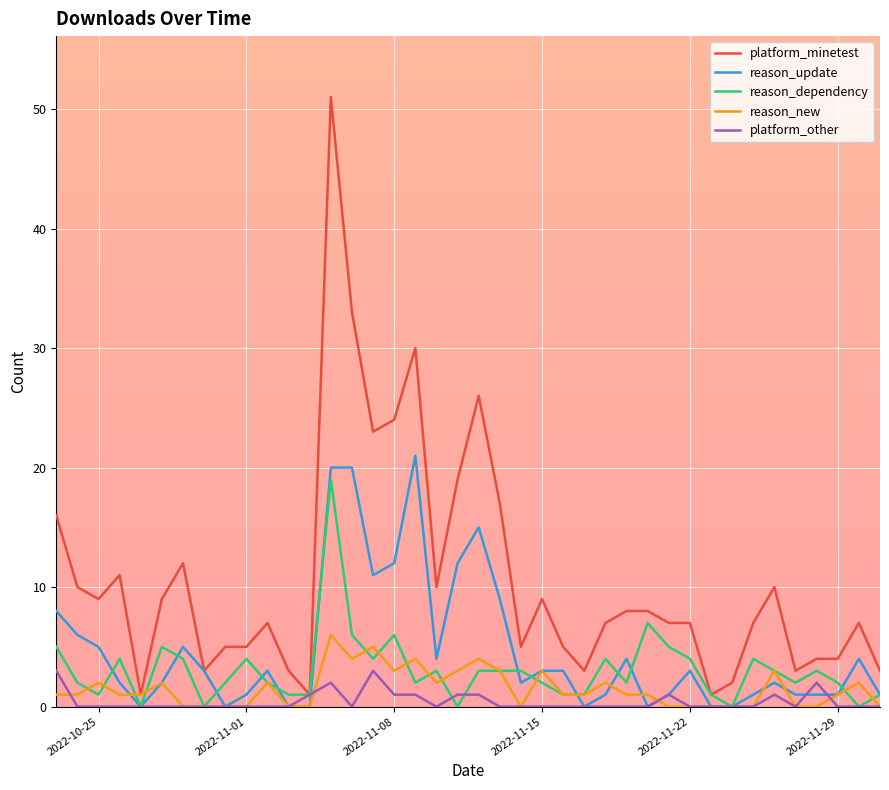

What is the sum of all reason_dependency values?

122